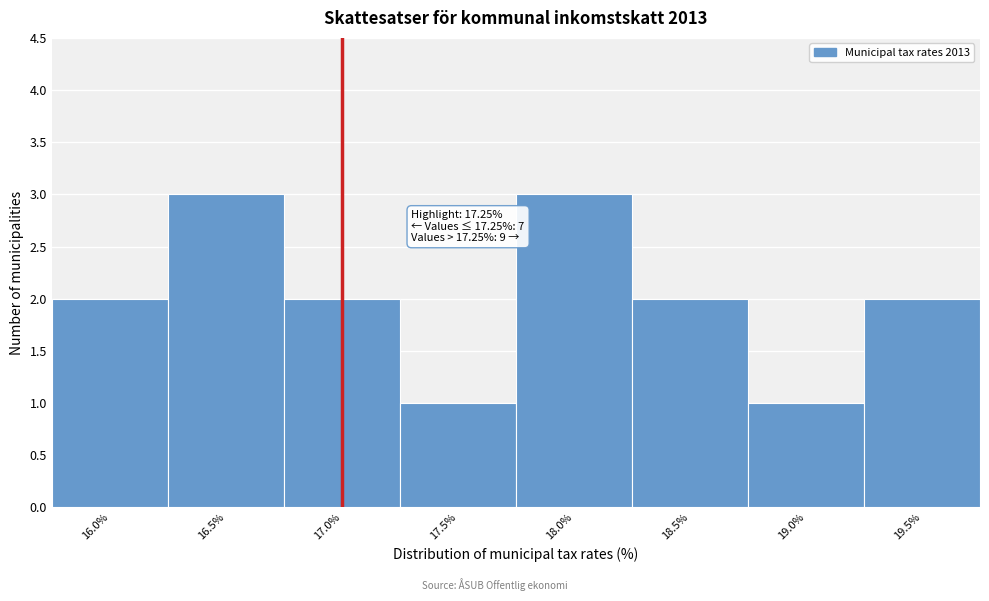

Reading left to right, list all the values displayed in this chart.

16.0%=2	16.5%=3	17.0%=2	17.5%=1	18.0%=3	18.5%=2	19.0%=1	19.5%=2